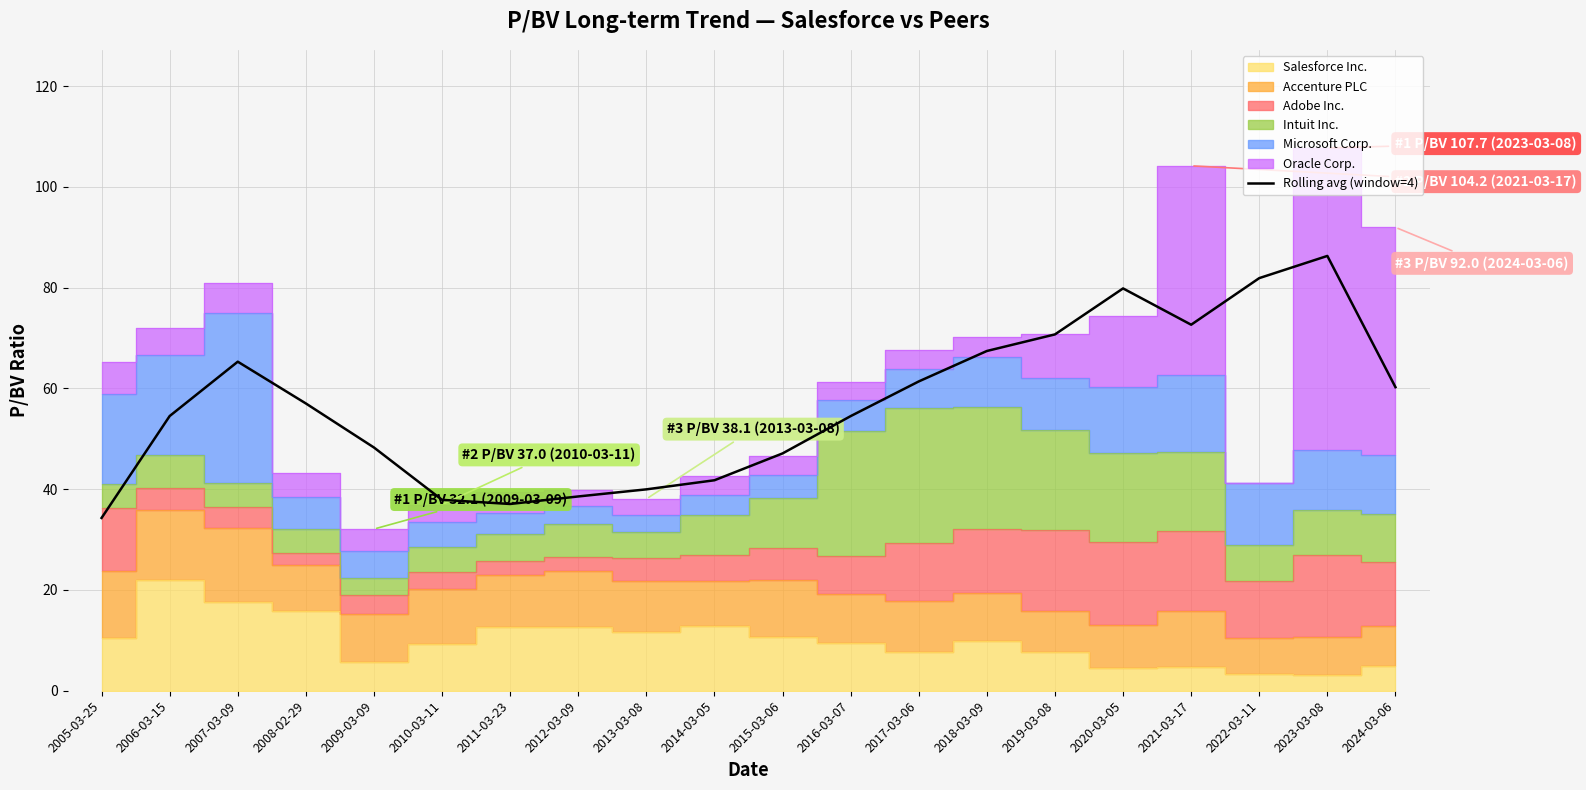

At which category does the chart reach its peak across all series?

2023-03-08